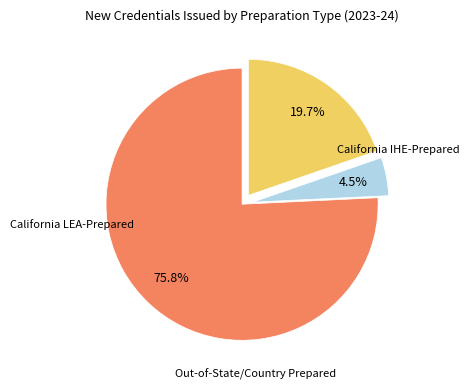

Is there a majority slice in this chart?

Yes